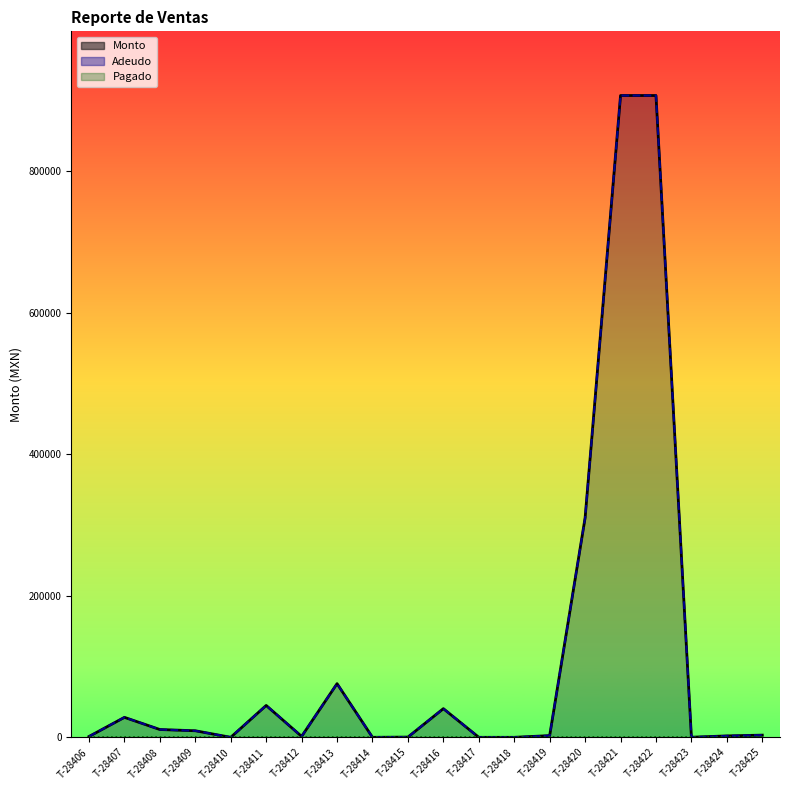

Where is the first local minimum for Monto?

T-28410